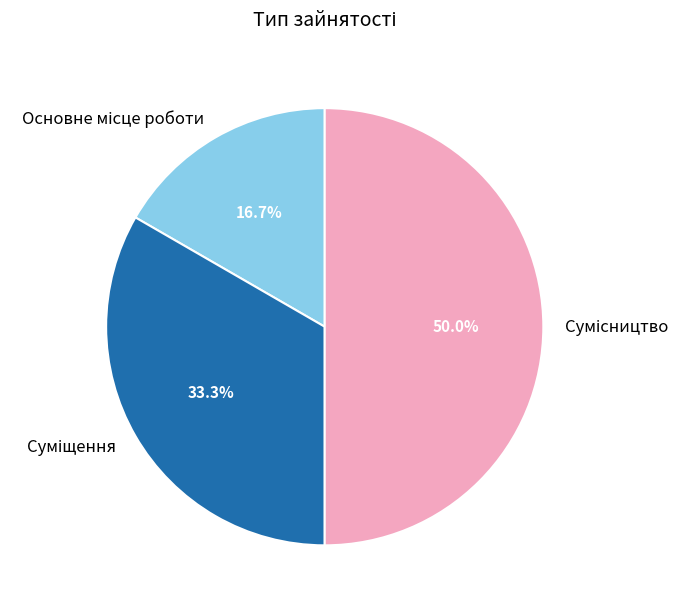

Which slice is the largest?

Сумісництво